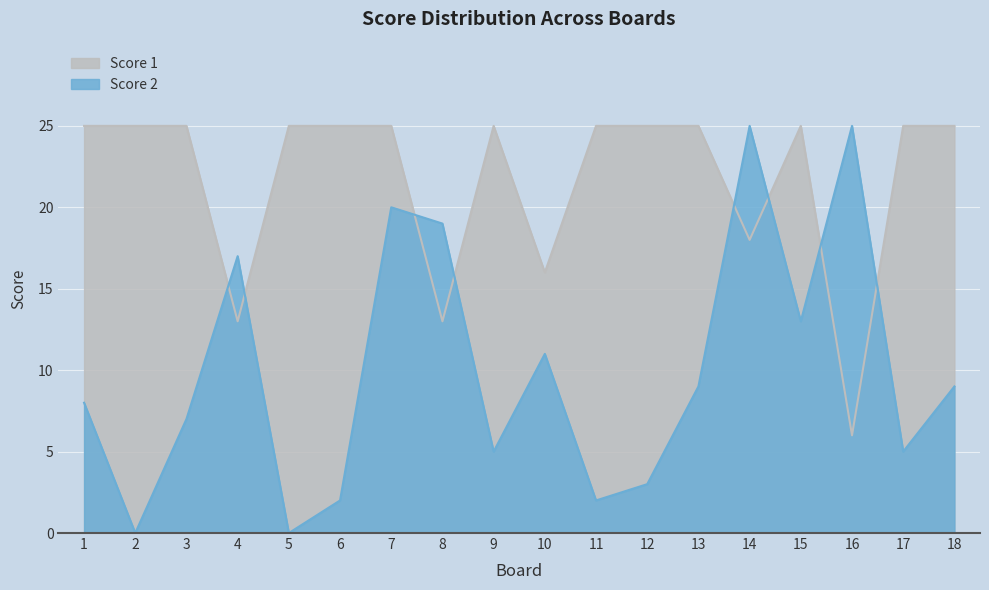

Which has a higher value, 2 or 13?

2